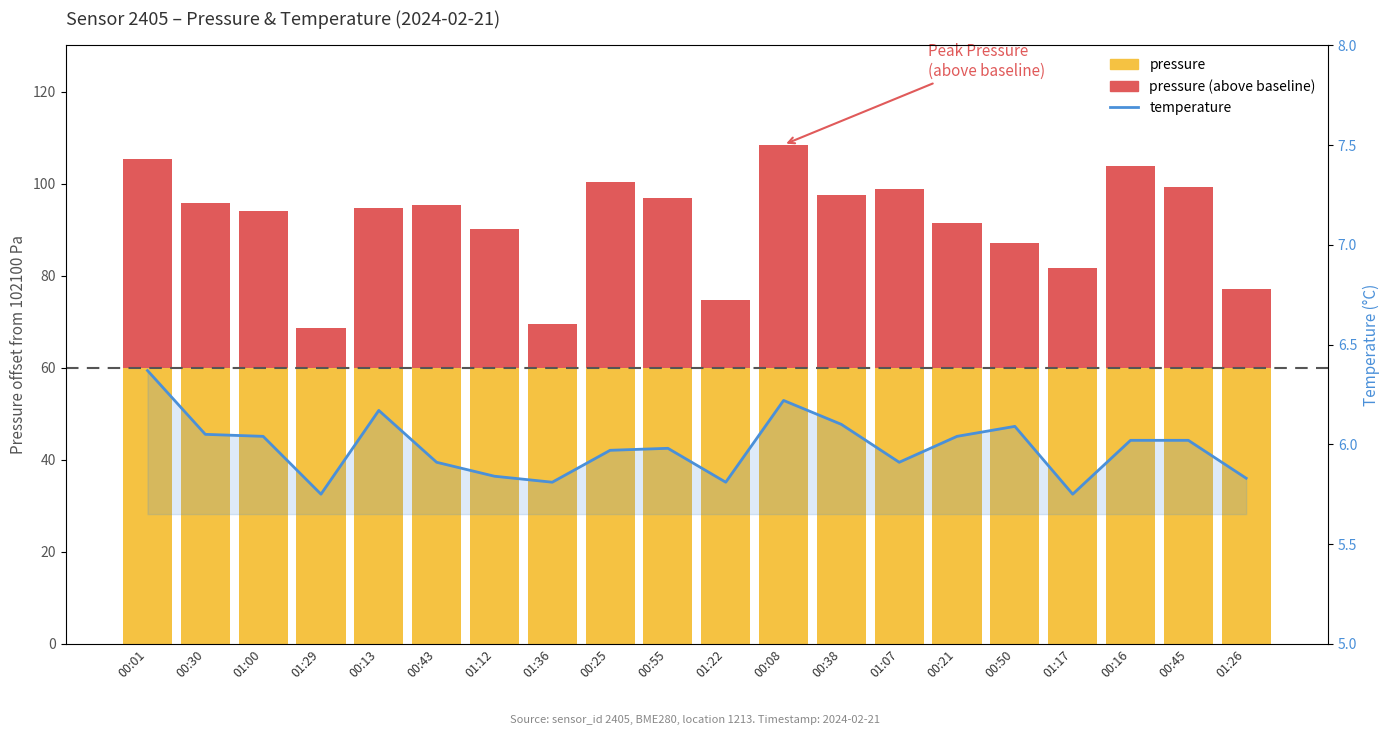

Which has a higher value, 01:22 or 01:29?

01:22